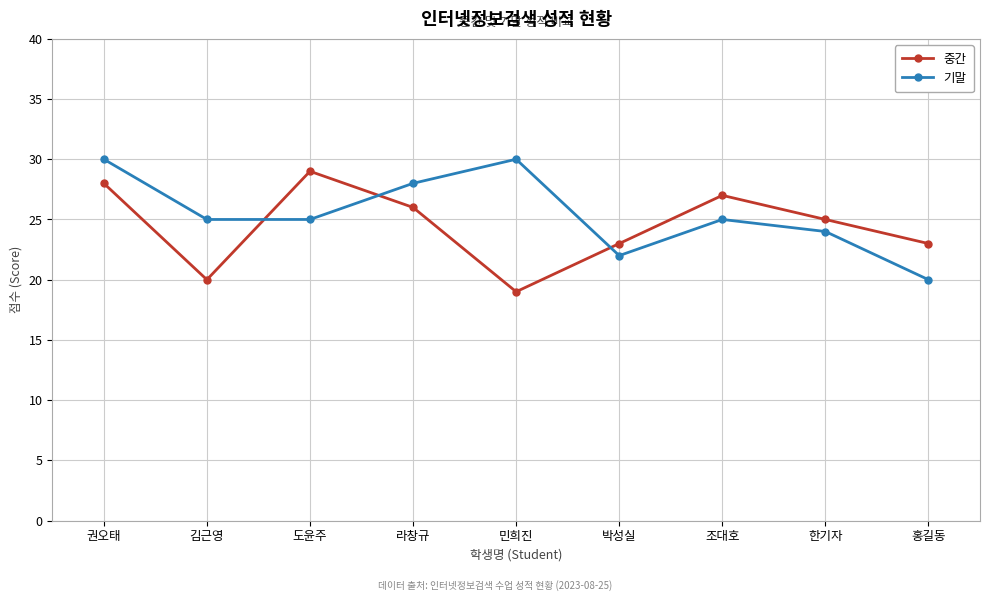

What value does the 기말 series have at 김근영?

25